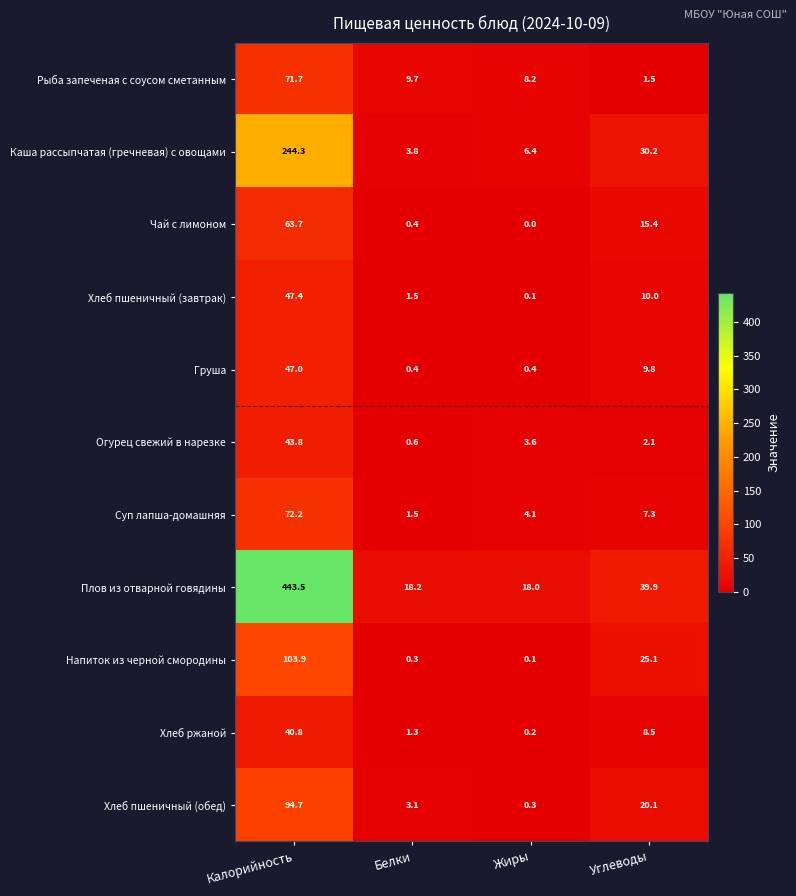

Which series changed the most between Жиры and Углеводы?

Напиток из черной смородины